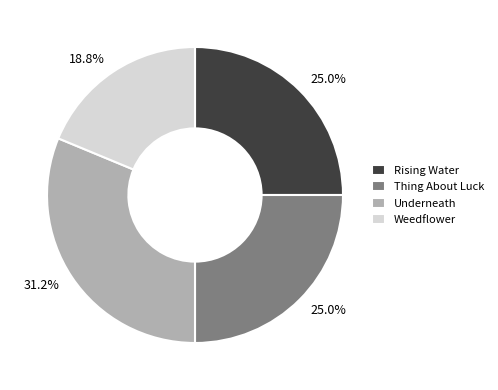

To the nearest percent, what is the average slice percentage?

25%